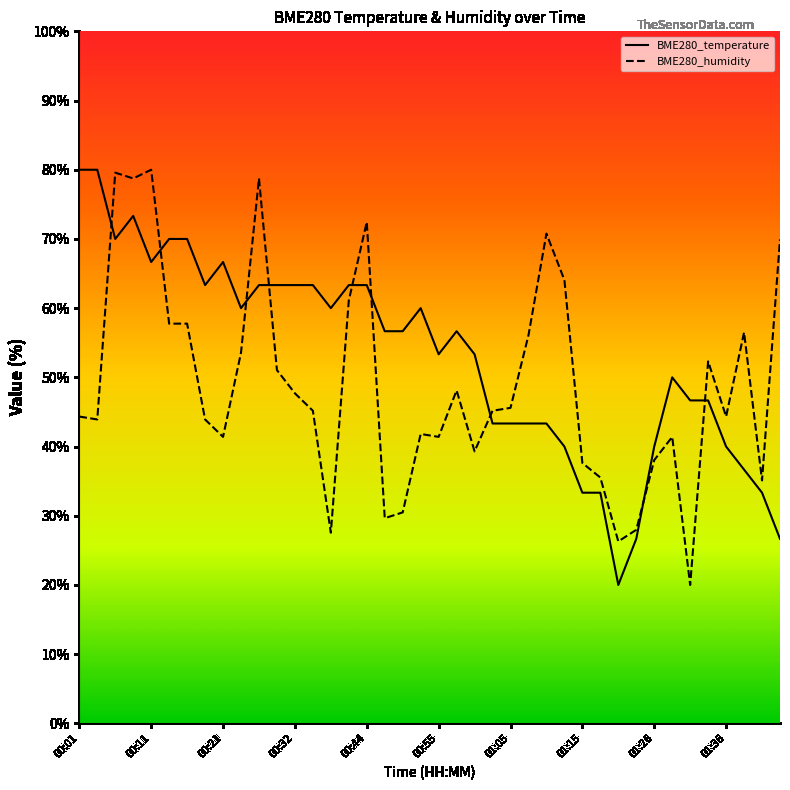

At which category is the sum across all series the highest?

00:09